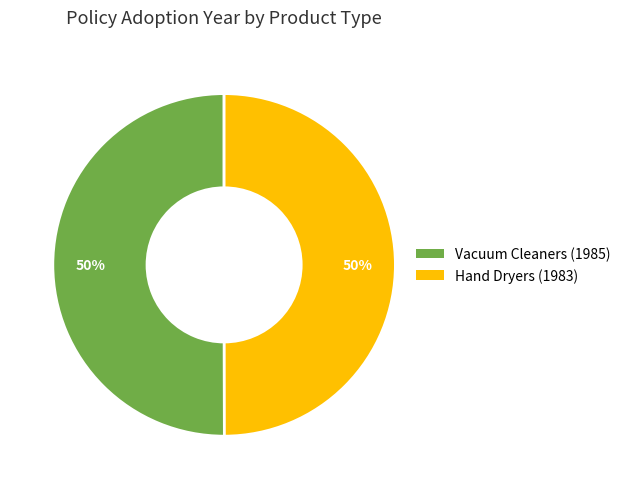

Do Hand Dryers (1983) and Vacuum Cleaners (1985) together represent more than half of the pie?

Yes